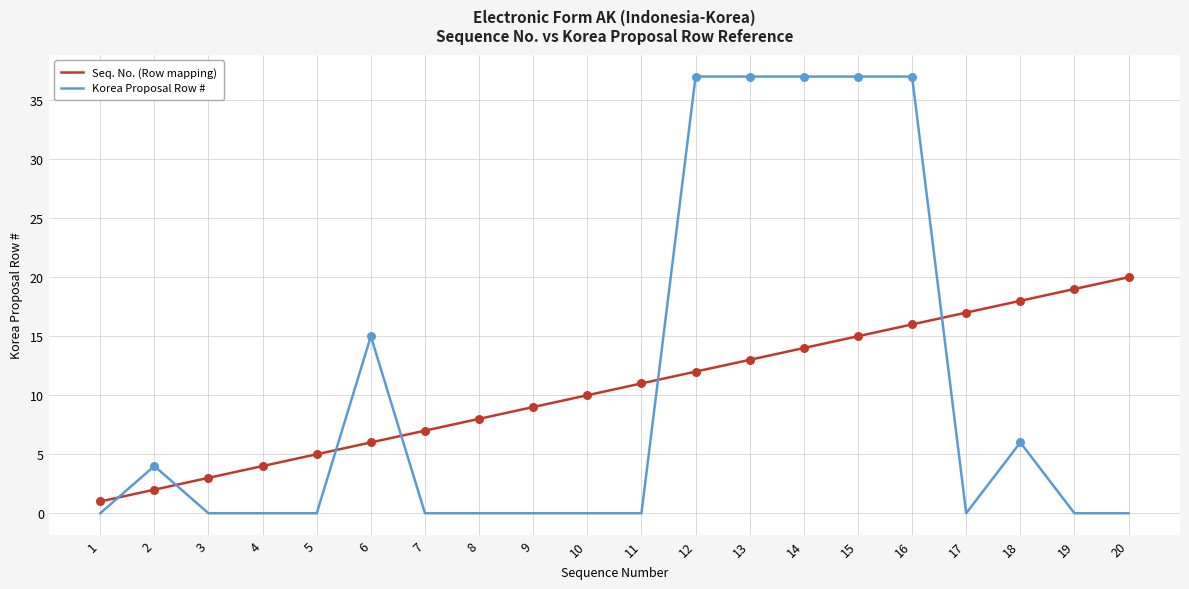

Is the value of Seq. No. (Row mapping) at 7 greater than the value of Korea Proposal Row # at 3?

Yes